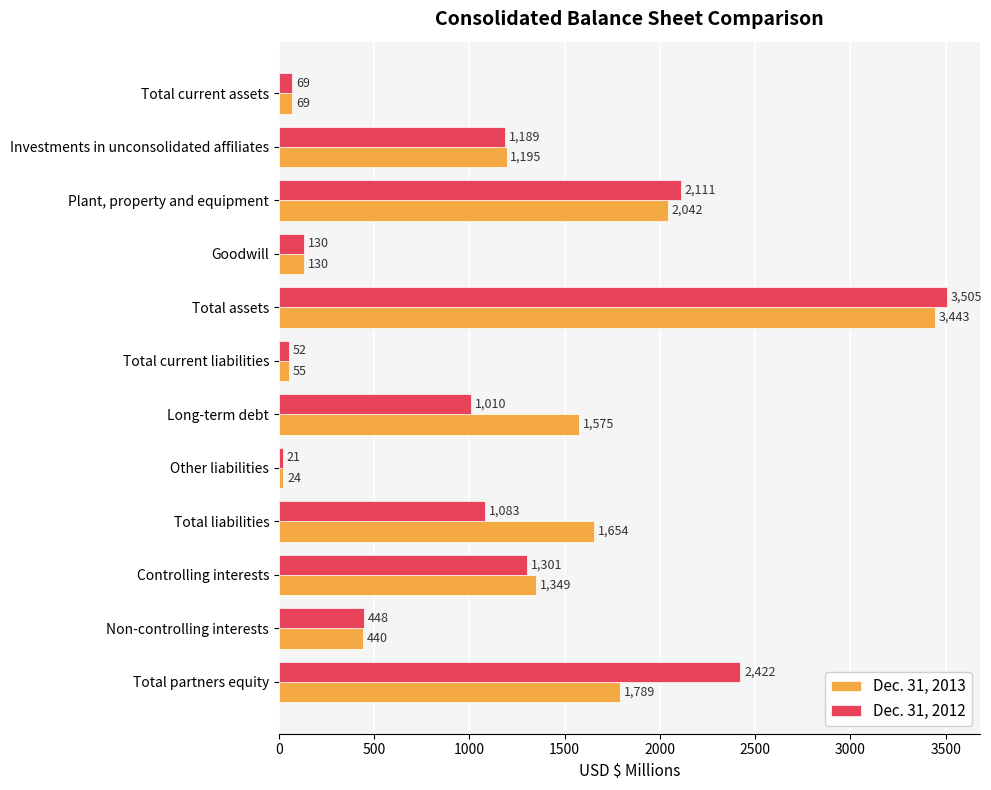

What are all the series names shown in the legend?

Dec. 31, 2013, Dec. 31, 2012